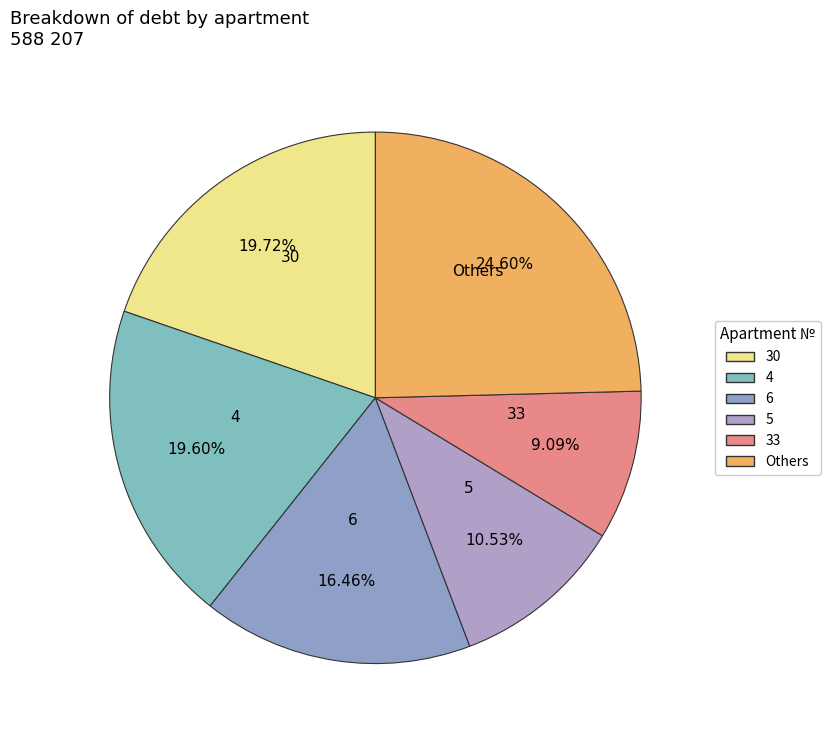

How many slices are in this pie chart?

6